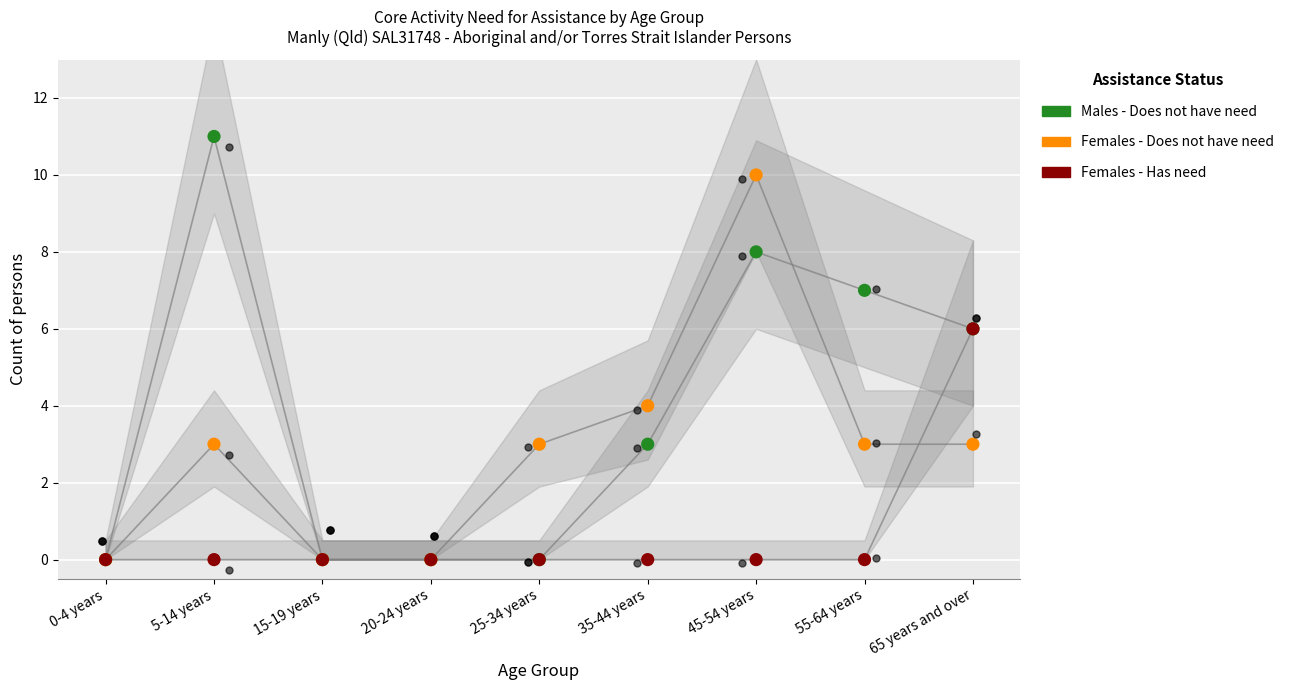

Which series has the largest total across all categories?

Males - Does not have need for assistance